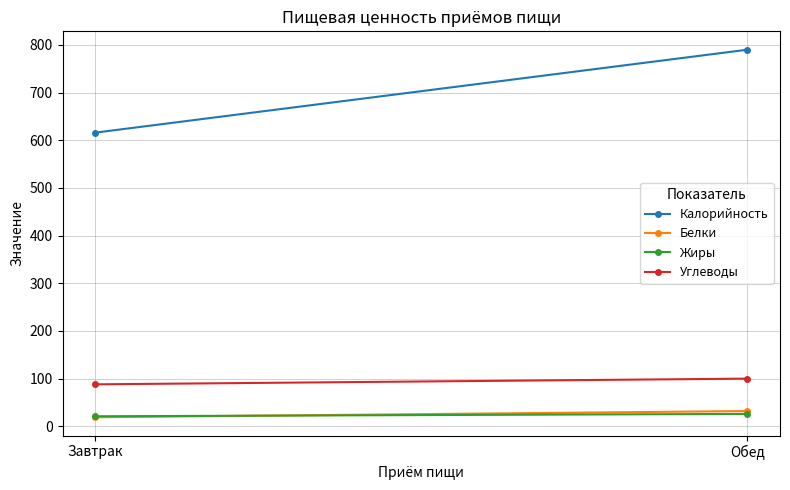

At which label is Белки closest to 25?

Завтрак